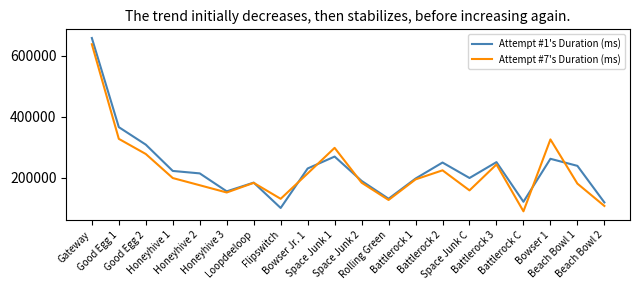

What is the minimum value for Attempt #1's Duration (ms)?

101387